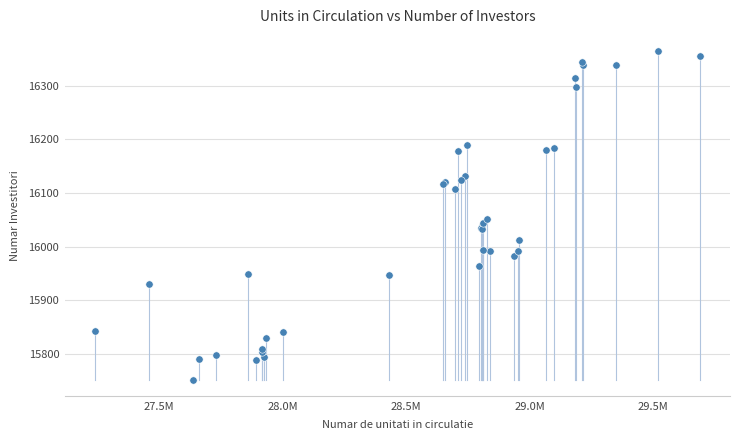

What Y value in the scatter plot is closest to 16058?

16051